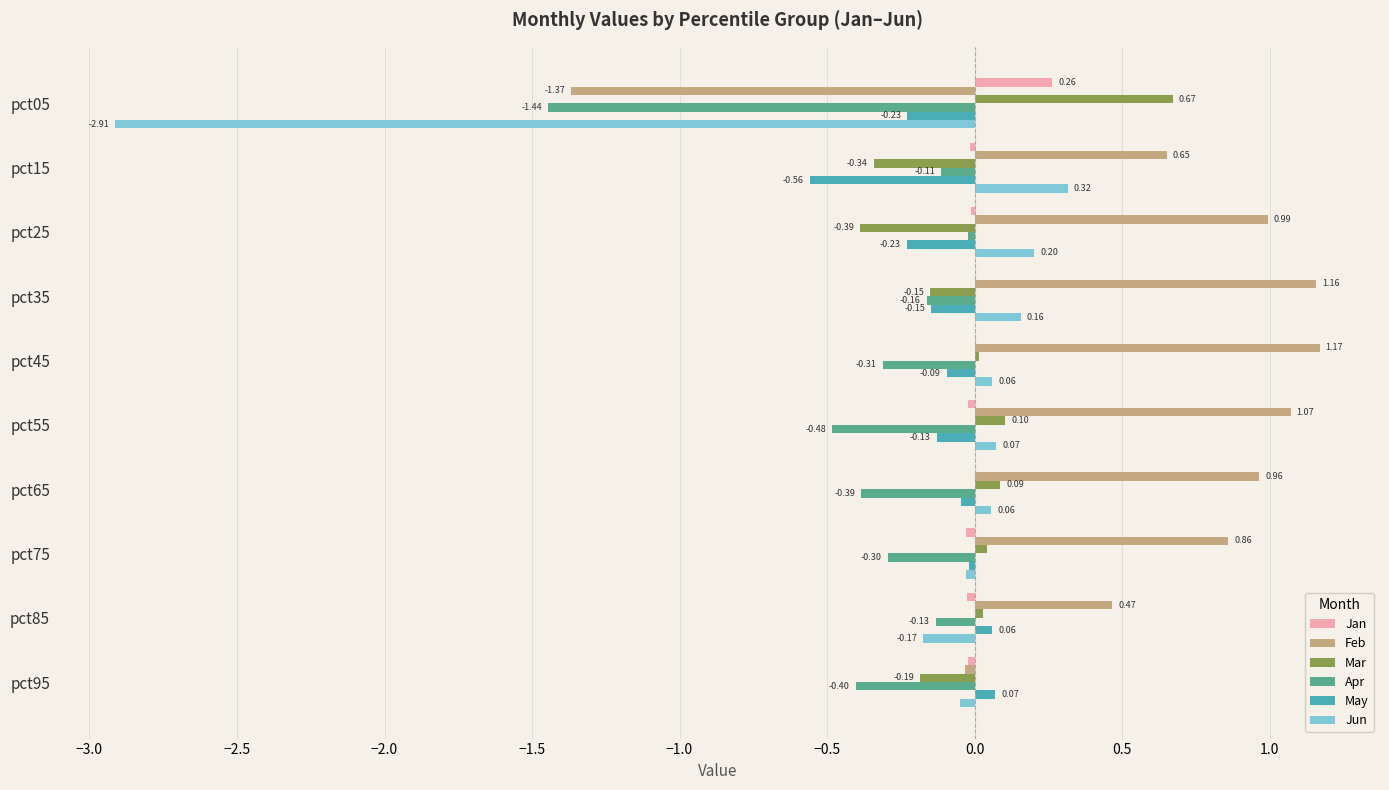

Which series has the largest total across all categories?

Feb